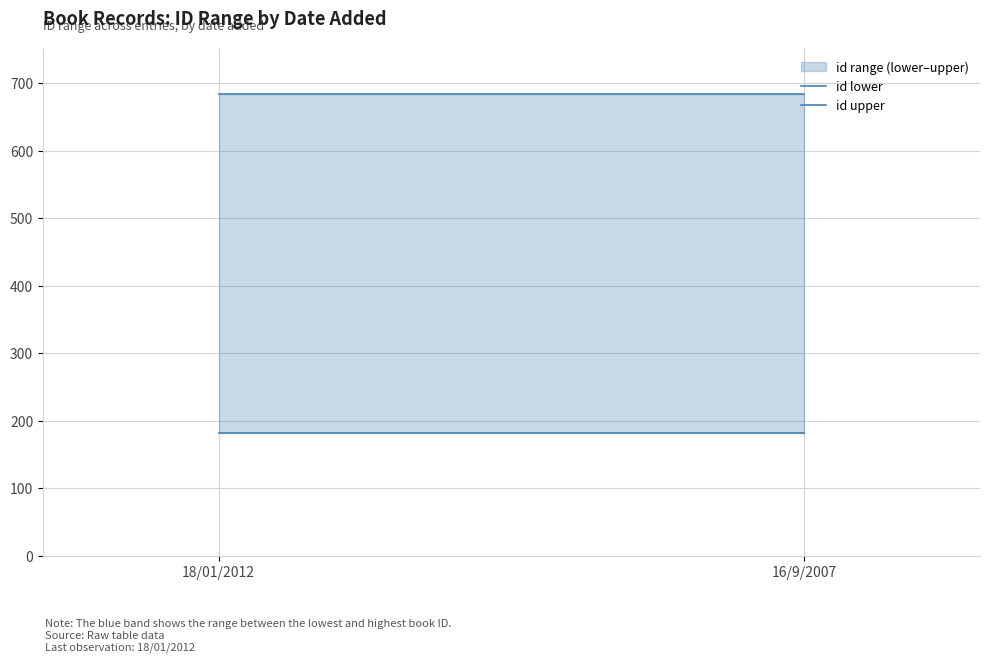

Reading left to right, extract all data points from this chart.

id lower: 18/01/2012=181	16/9/2007=181
id upper: 18/01/2012=684	16/9/2007=684